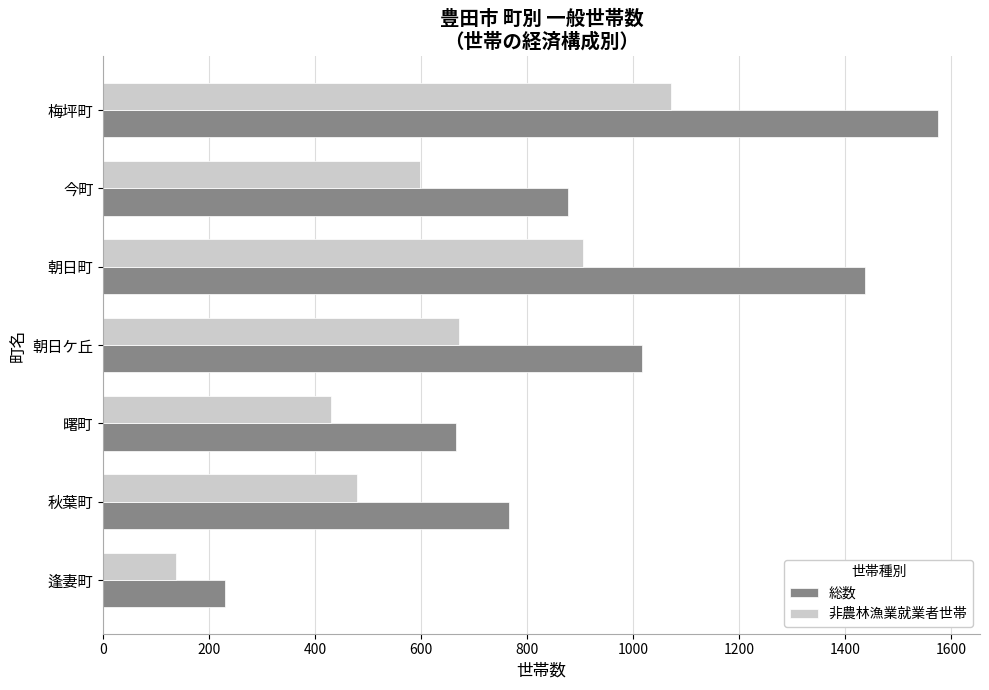

The 総数 series shows 665 at 曙町. True or false?

True